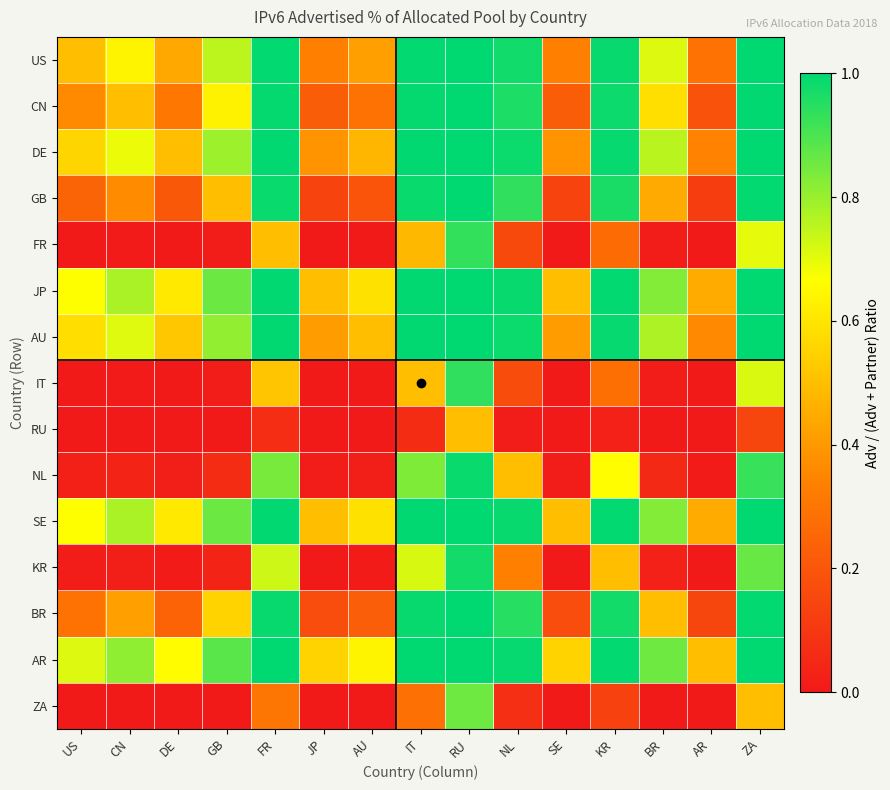

What is the spread (max minus min) of values at DE?

0.7